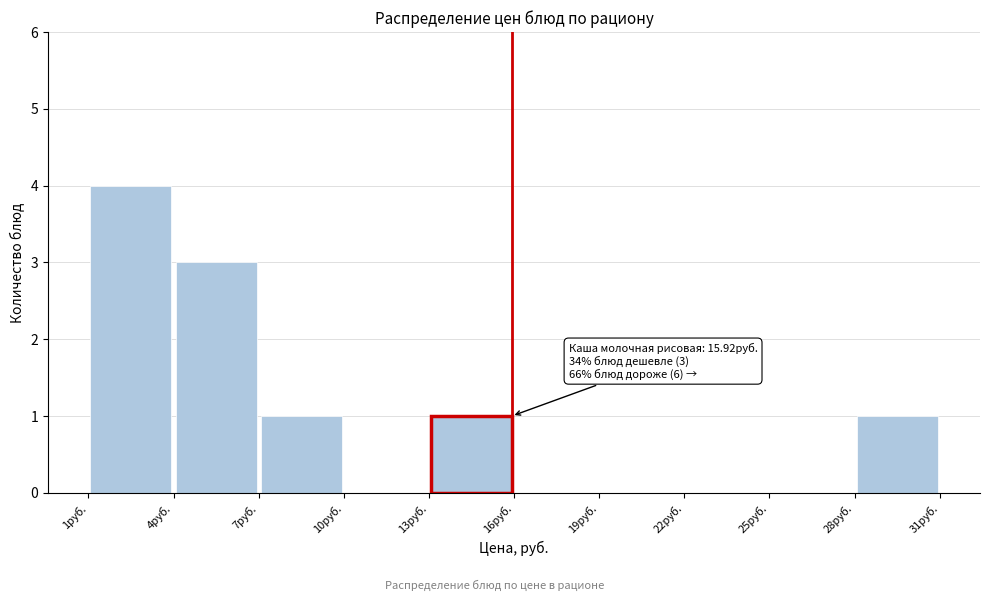

Over which range of the x-axis is the bar tallest?

1 to 4